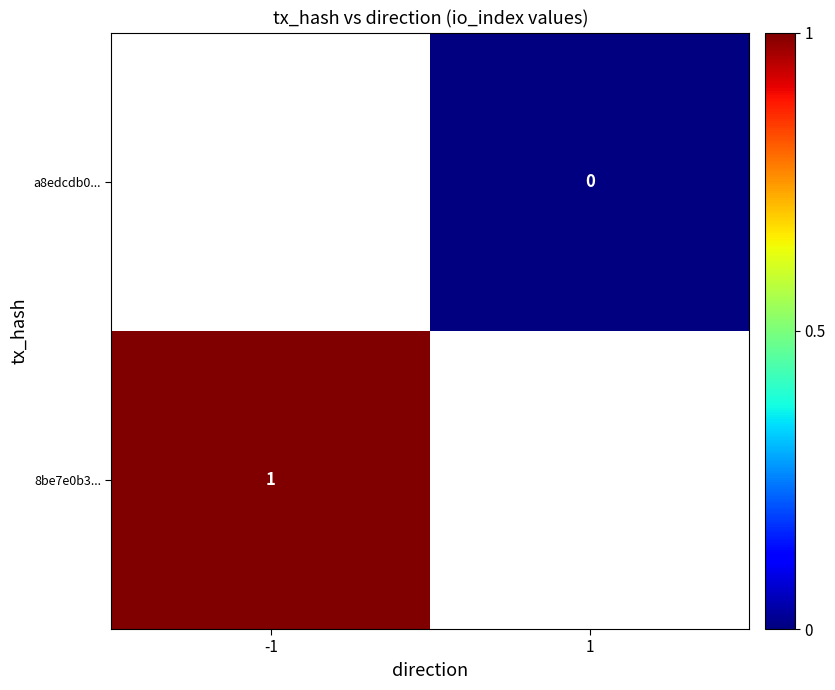

True or false: 8be7e0b3... has a value of 1 at -1.

True